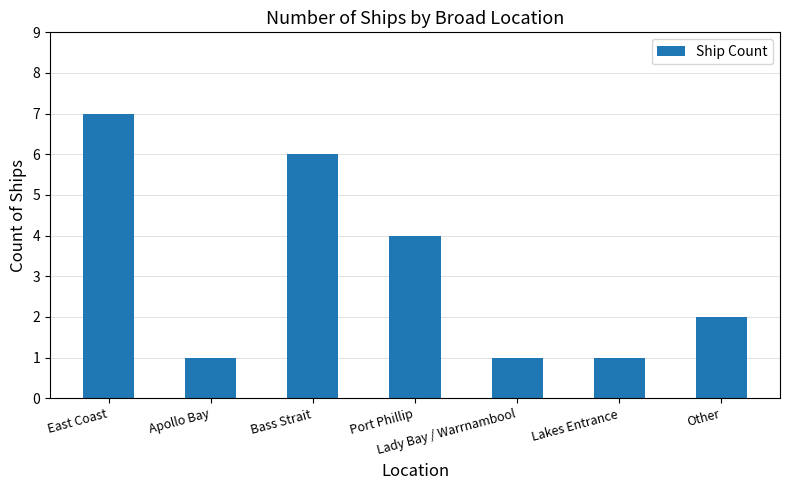

Is it true that the value at Bass Strait is 2?

False